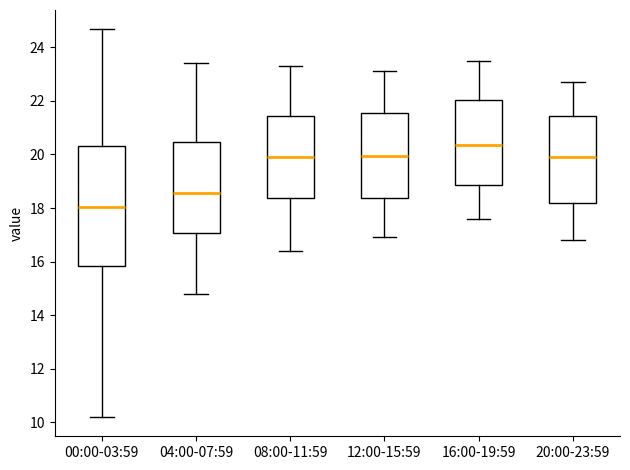

Comparing the boxes themselves (not the whiskers), which one is the tallest?

00:00-03:59